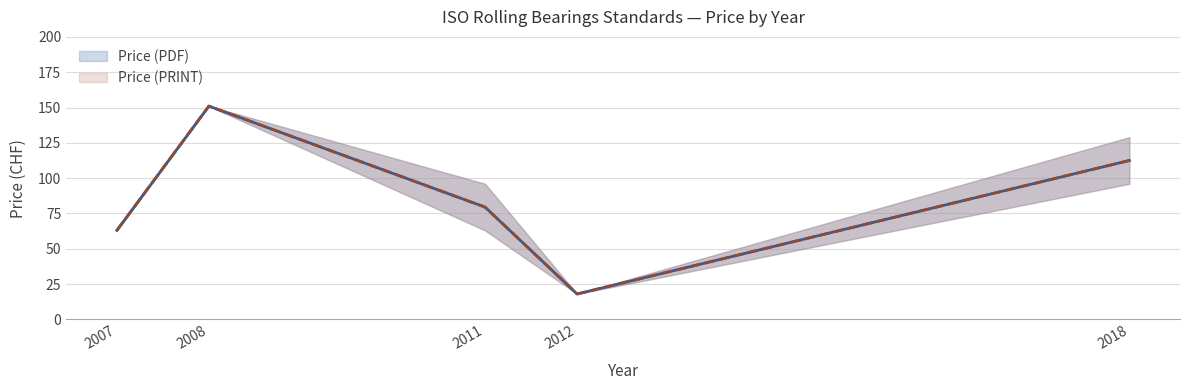

What is the sum of all Price (PDF) values?

424.0